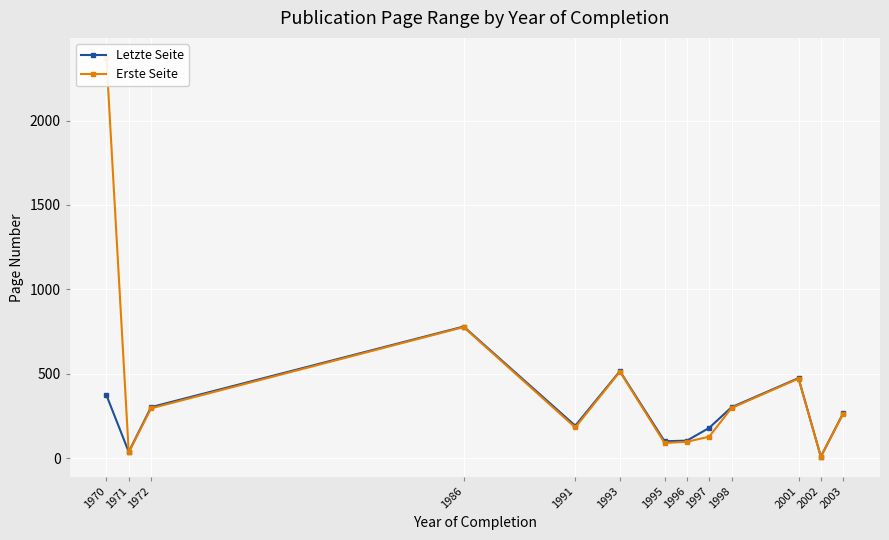

Where is Letzte Seite nearest to the value 395?

1970